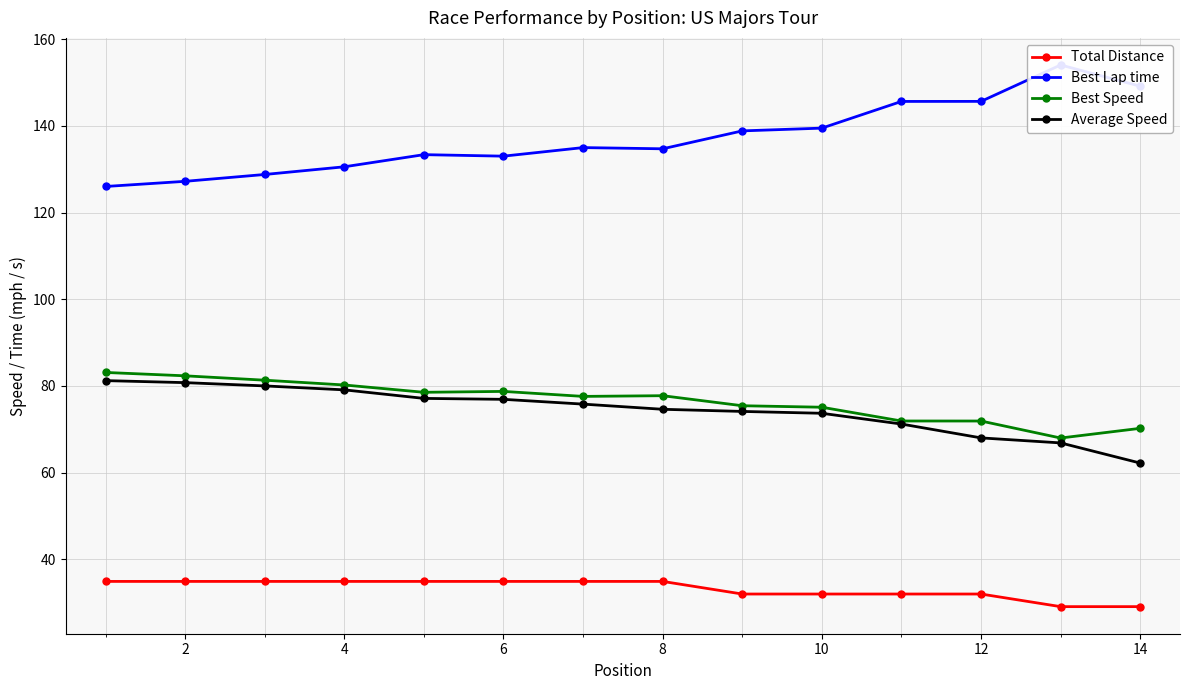

What is the approximate value of Best Speed at 10?

75.1